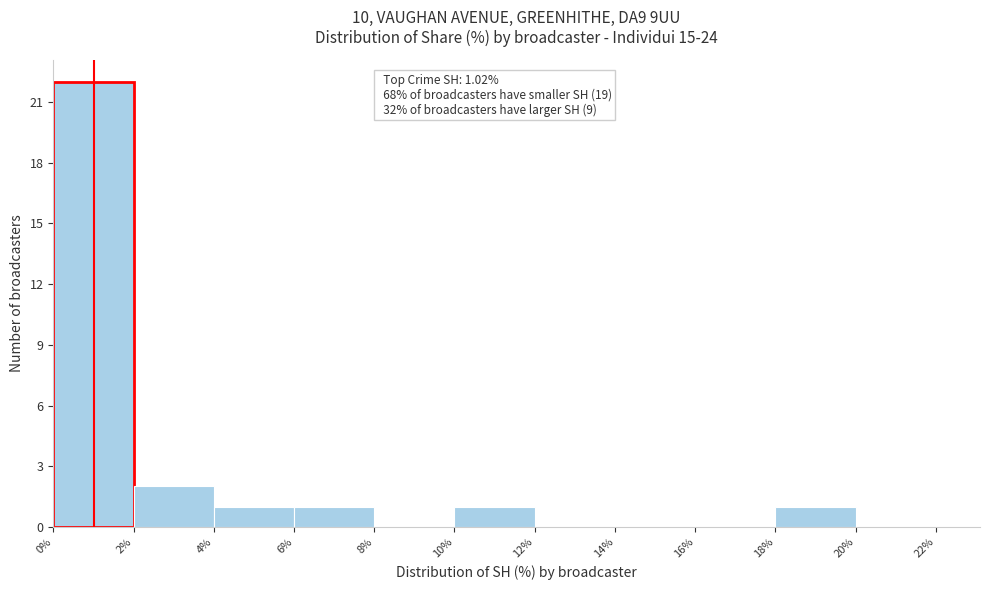

Which range on the x-axis has the tallest bar?

0% to 2%